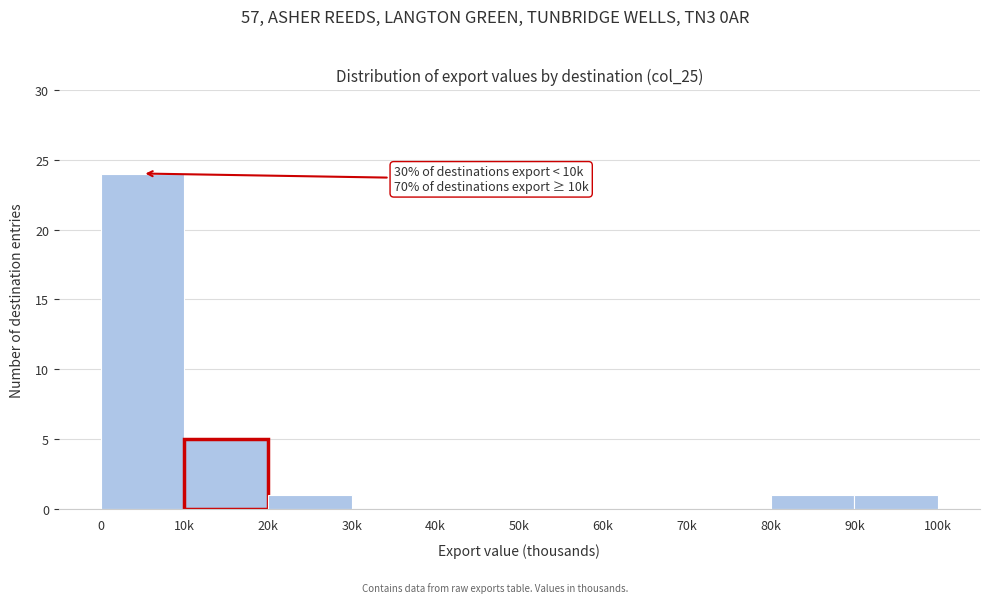

Reading left to right, what are all the values shown in this chart?

0=24	10k=5	20k=1	30k=0	40k=0	50k=0	60k=0	70k=0	80k=1	90k=1